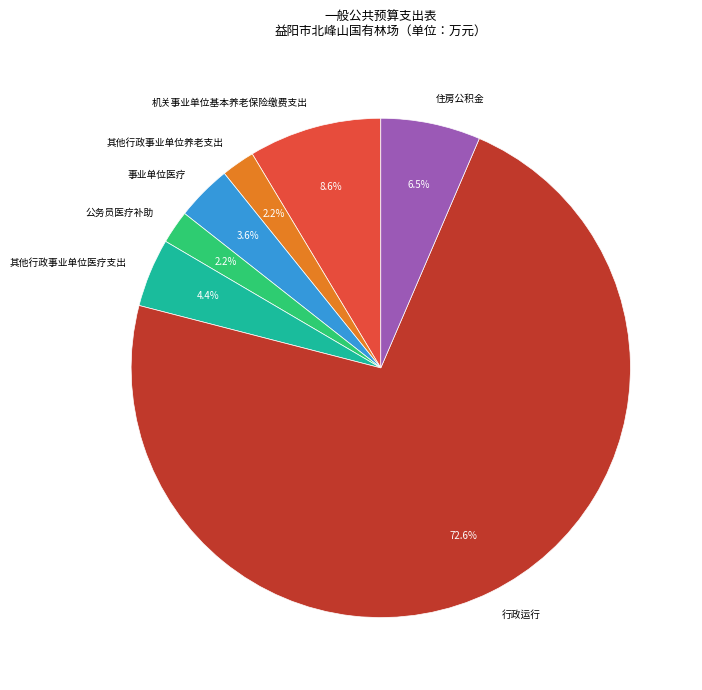

How many slices are in this pie chart?

7